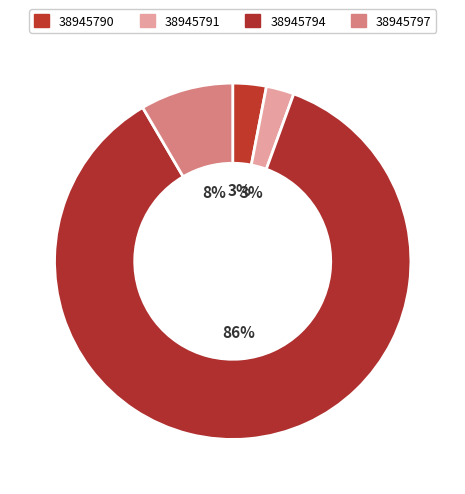

Is it true that 38945794 is 99% of the pie?

False